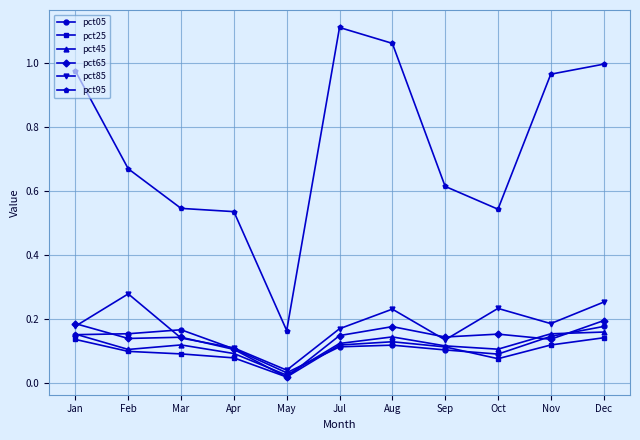

True or false: pct65 and pct95 intersect in this chart.

False